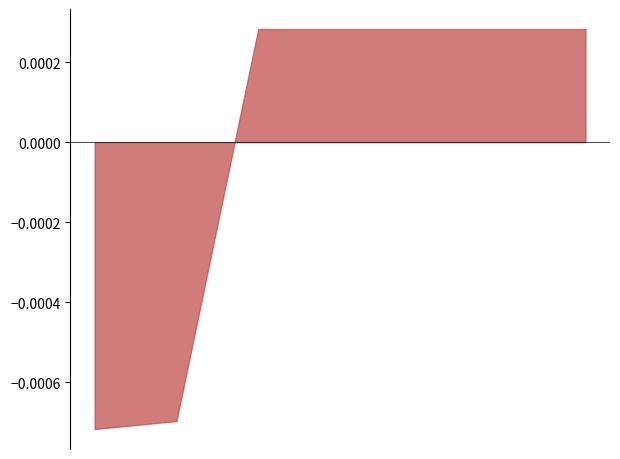

True or false: the data has more than 2 interior local peaks.

False